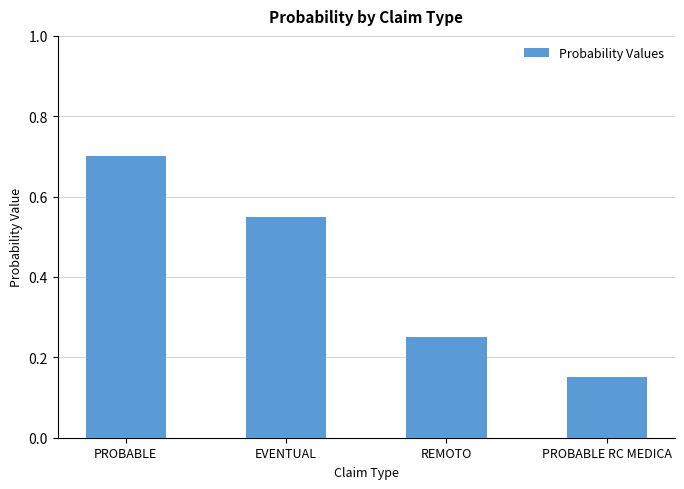

List the labels in order of value, largest first.

PROBABLE, EVENTUAL, REMOTO, PROBABLE RC MEDICA